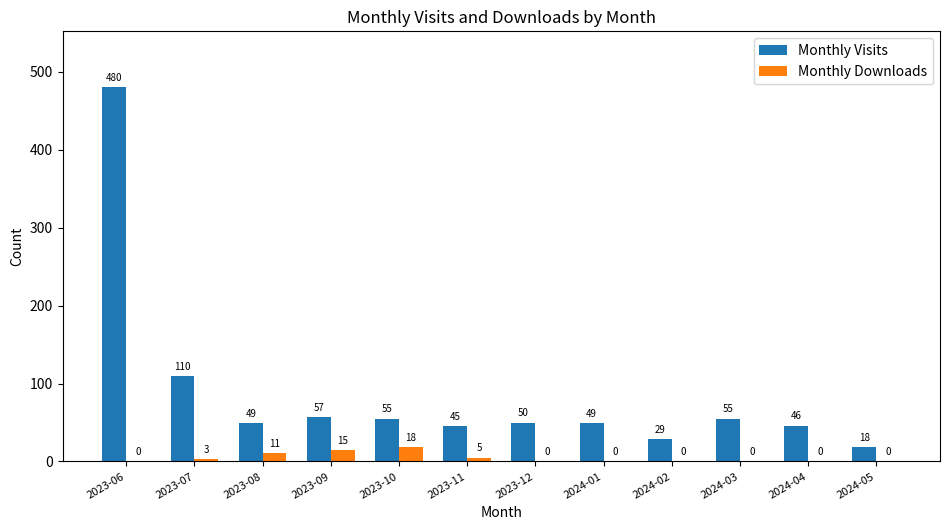

What is the greatest value displayed?

480